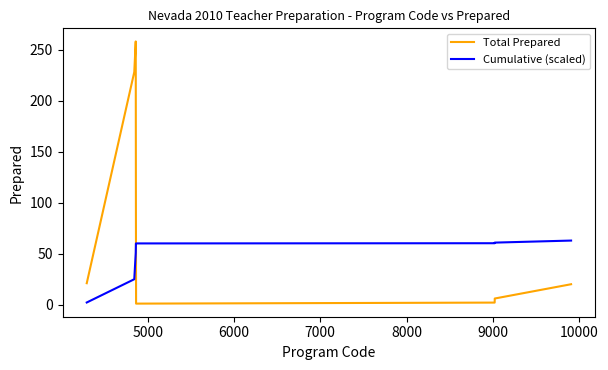

Which series has the largest total across all categories?

Total Prepared